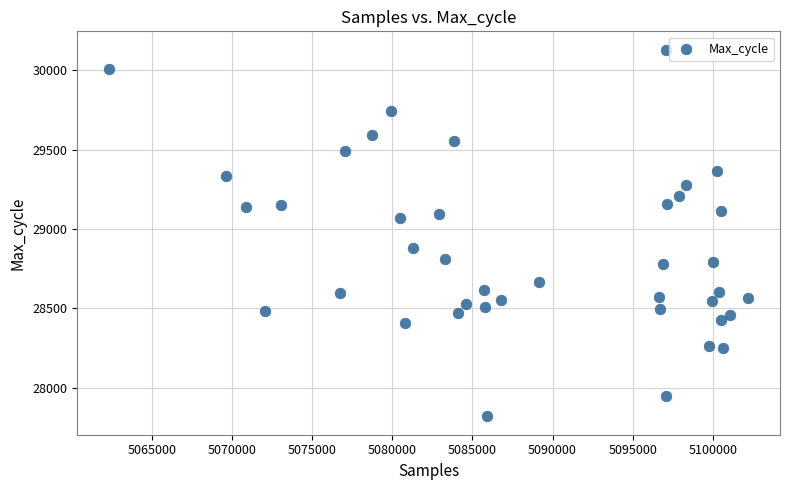

What is the range of Y values (max minus min)?

2313